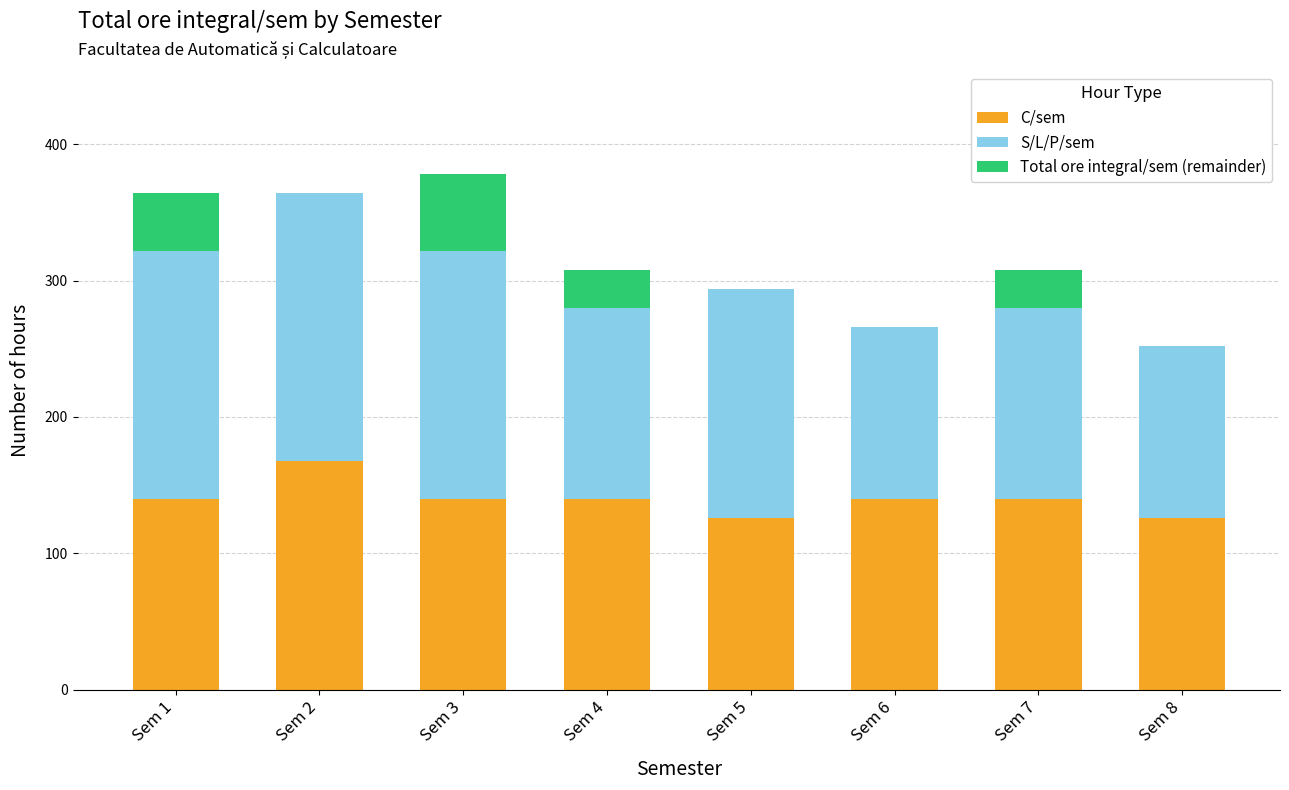

Reading right to left, what are the values for C/sem?

Sem 8=126	Sem 7=140	Sem 6=140	Sem 5=126	Sem 4=140	Sem 3=140	Sem 2=168	Sem 1=140